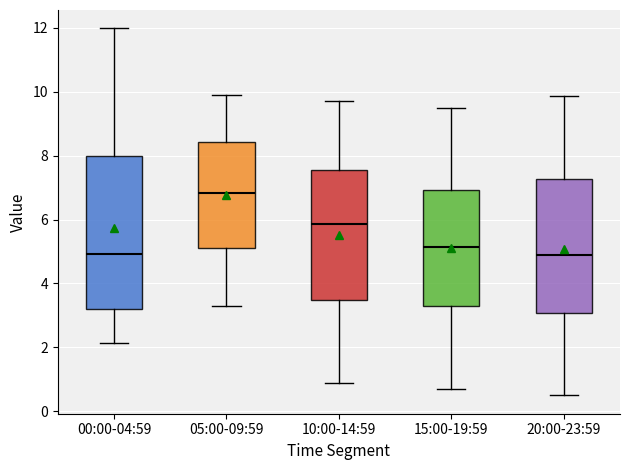

Which box has the highest median line?

05:00-09:59